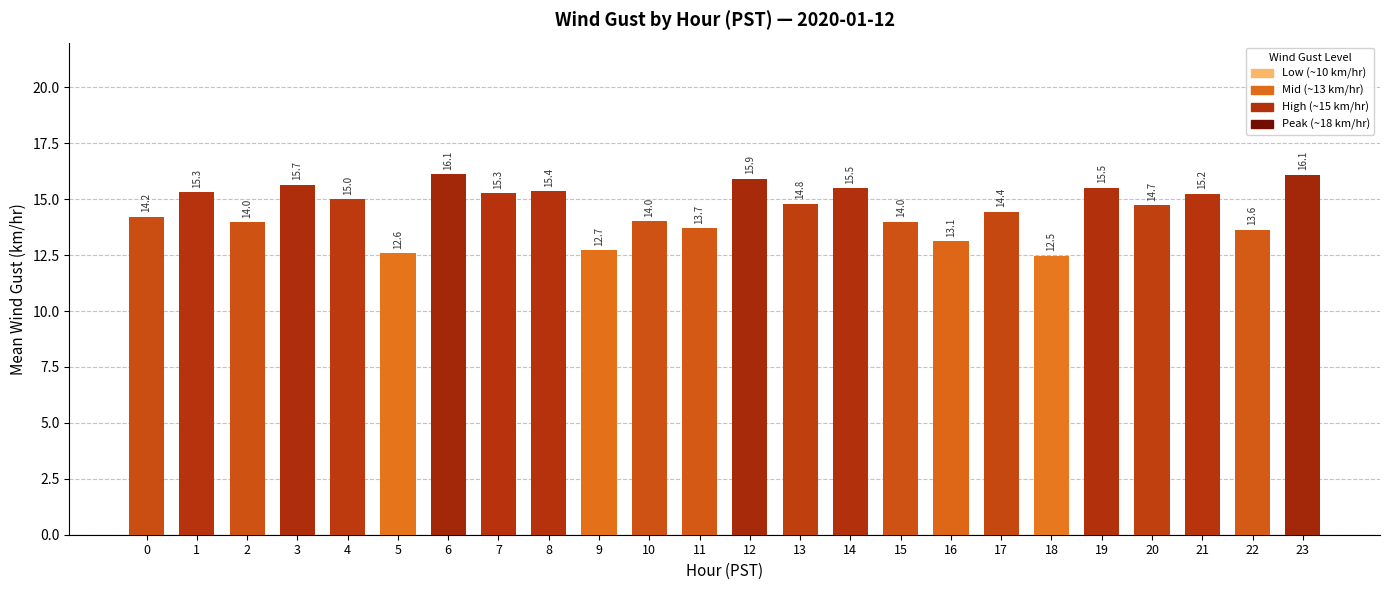

Reading right to left, transcribe all the data shown in this chart.

16.1	13.6	15.2	14.7	15.5	12.5	14.4	13.1	14.0	15.5	14.8	15.9	13.7	14.0	12.7	15.4	15.3	16.1	12.6	15.0	15.7	14.0	15.3	14.2